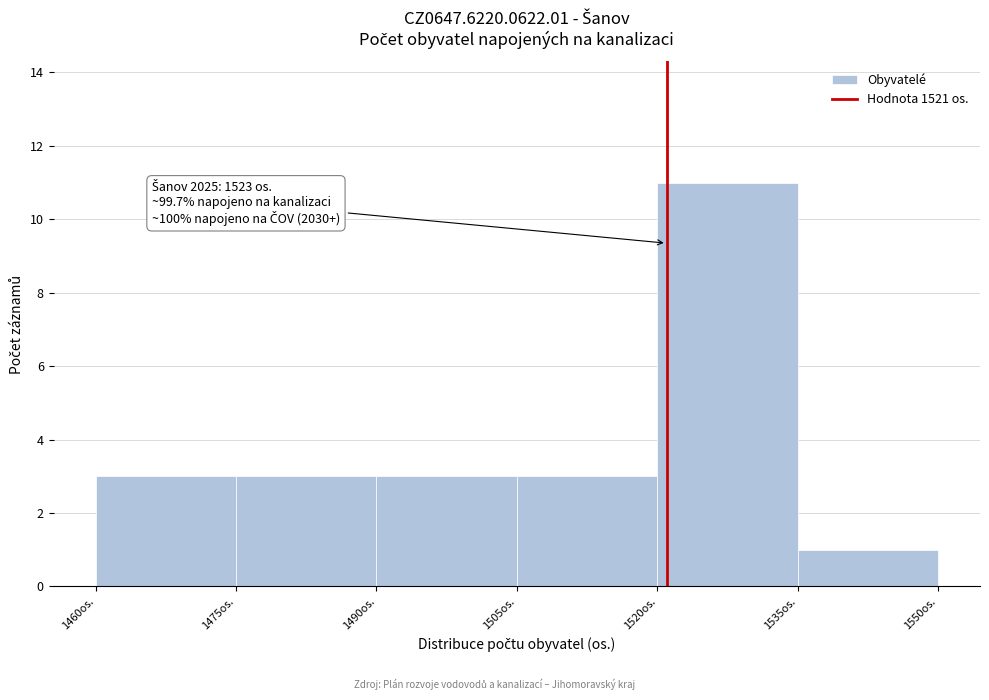

Over which range of the x-axis is the bar tallest?

1520 to 1535